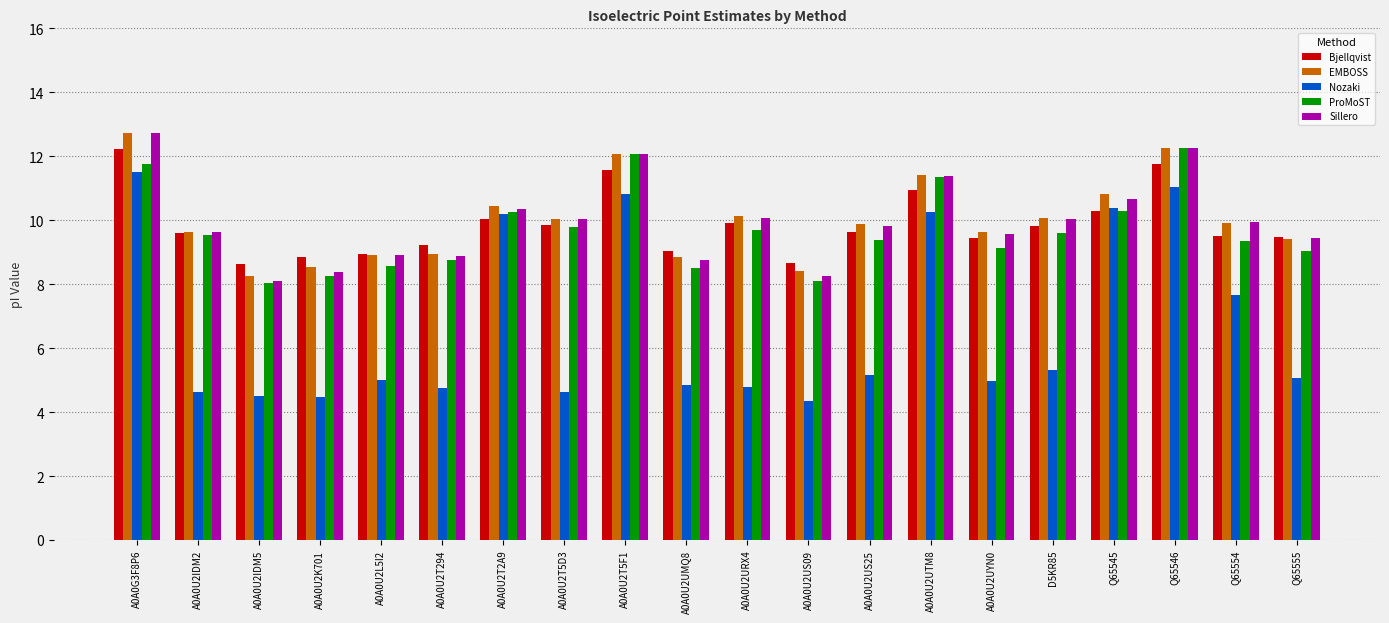

At which label does ProMoST reach its peak?

Q65546